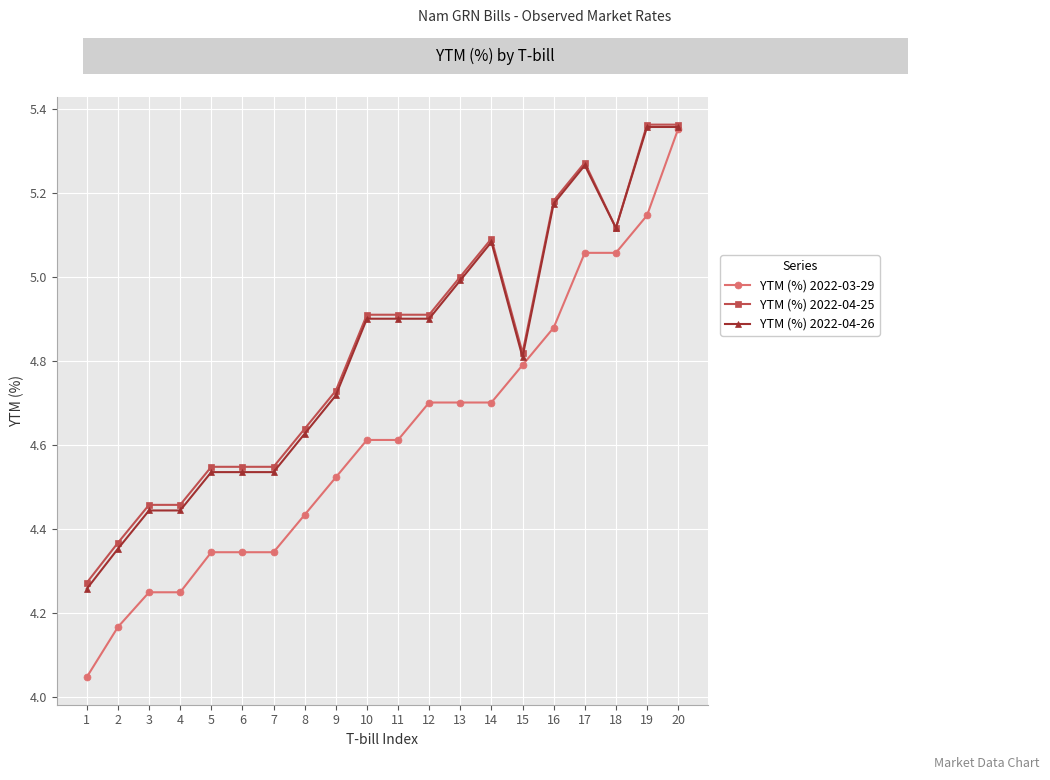

At which label does YTM (%) 2022-03-29 reach its peak?

20